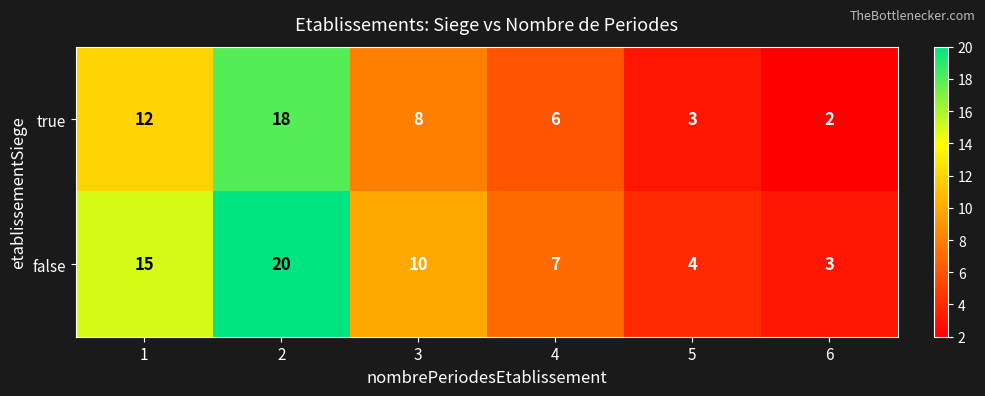

Read the true value at 4.

6